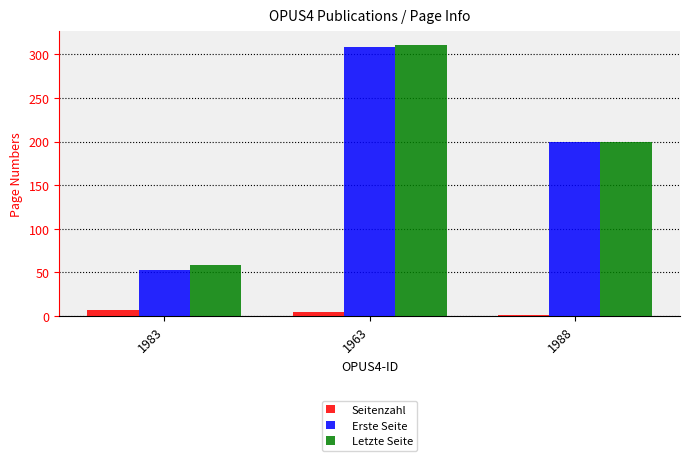

What is the sum of all Letzte Seite values?

569